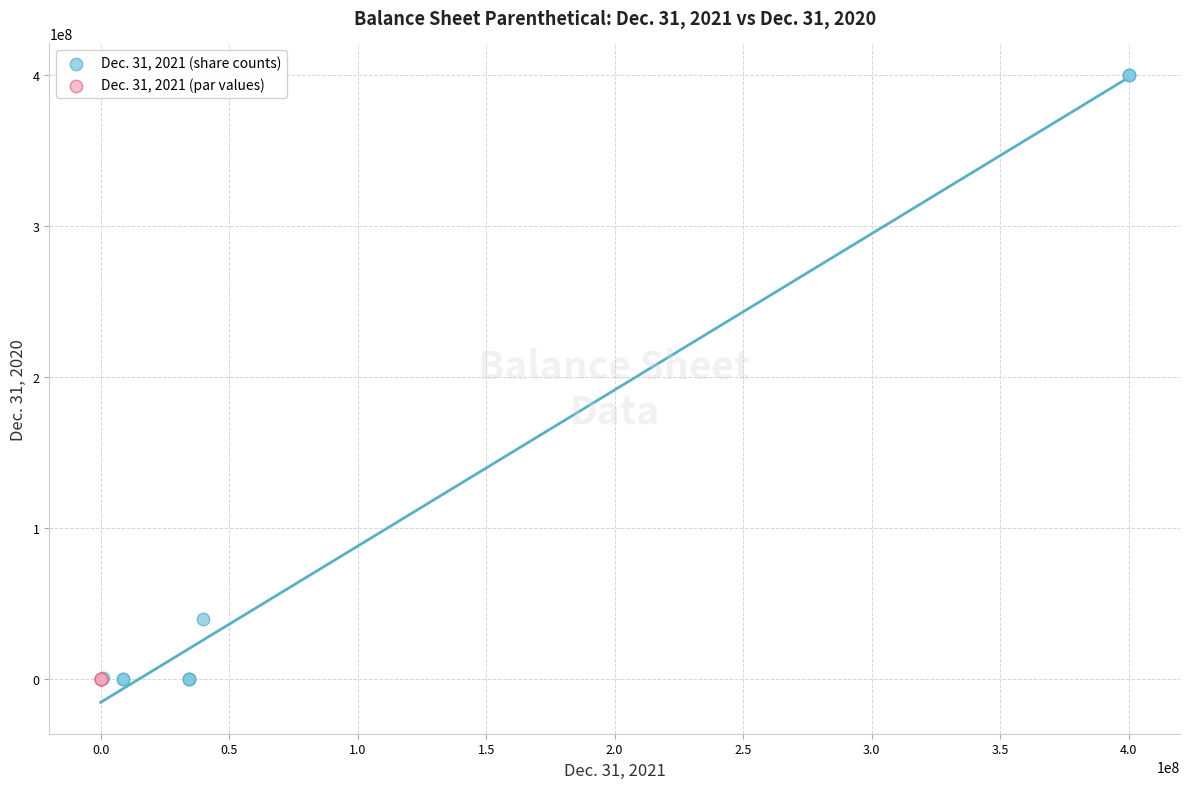

Which series has the largest Y range (max minus min)?

Dec. 31, 2021 (share counts)